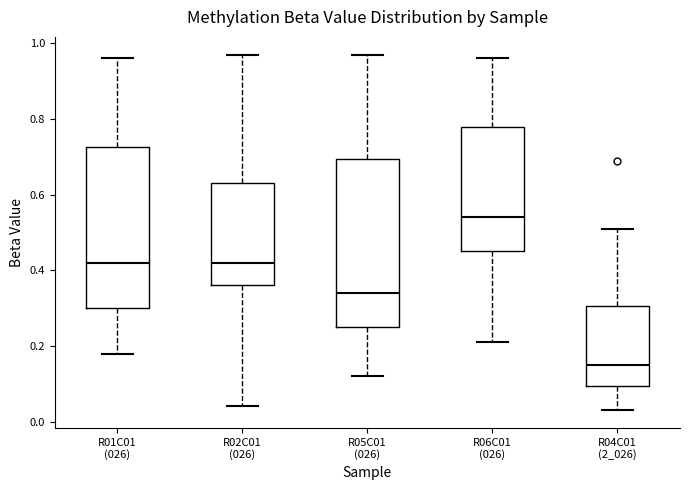

Where does the median line of the box for R02C01 (026) sit on the y-axis? The values are not printed on the chart, so give them approximately, as read against the axis.

0.42